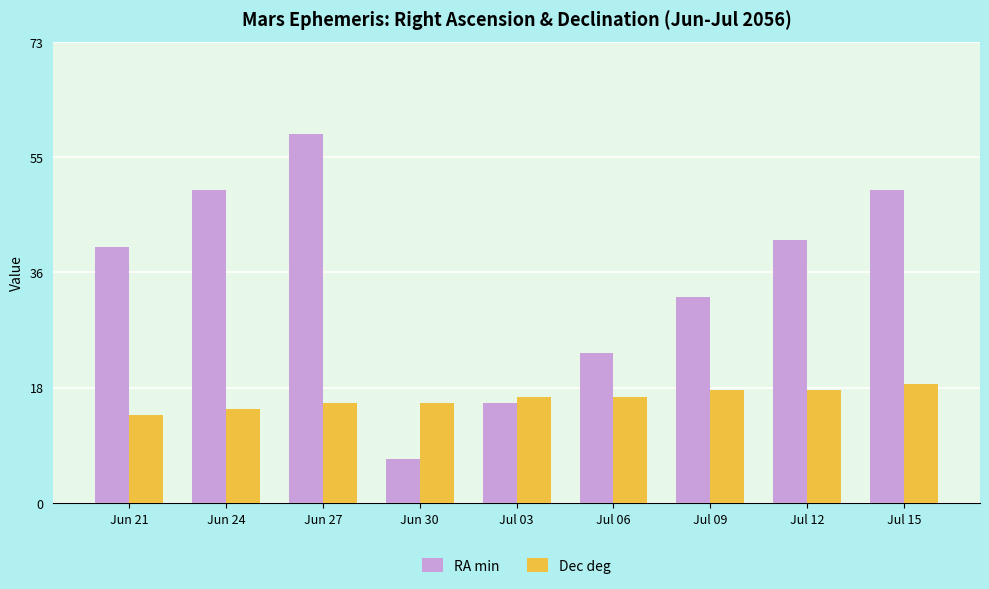

At Jun 21, list the series in order from largest to smallest.

RA min, Dec deg